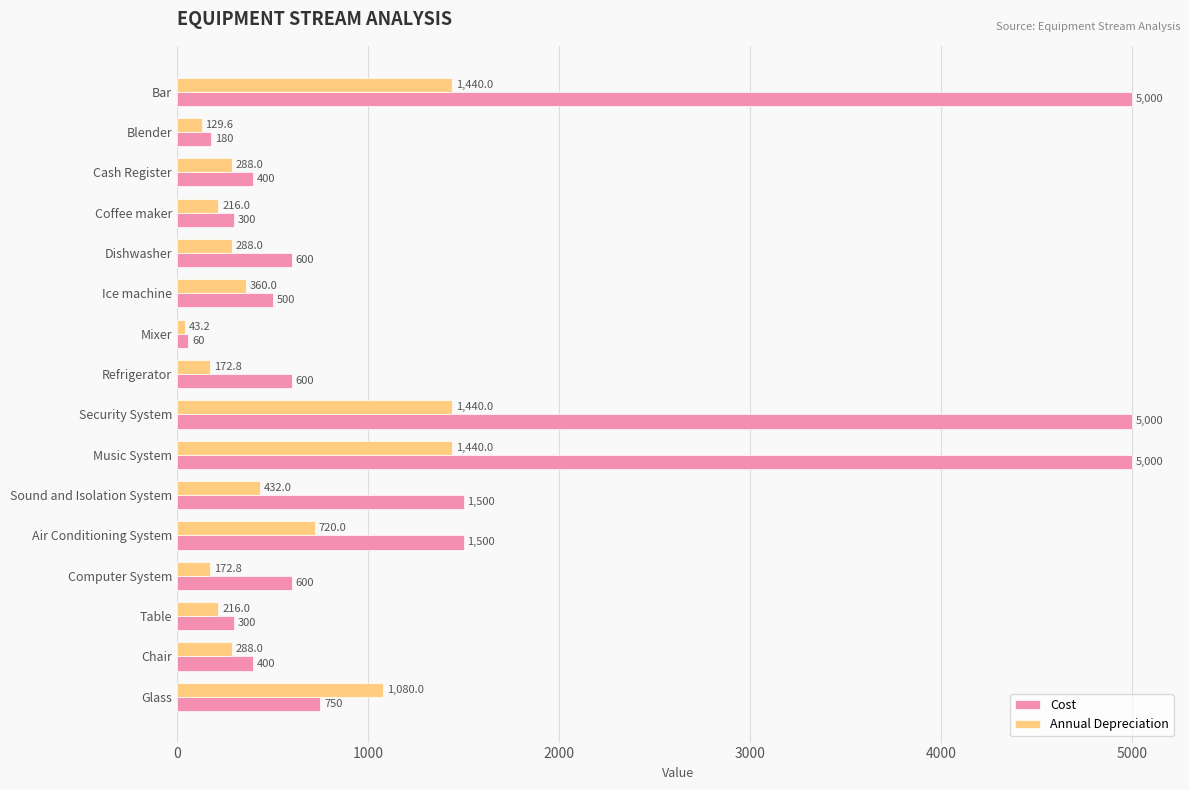

At how many categories does at least one series exceed 2804?

3